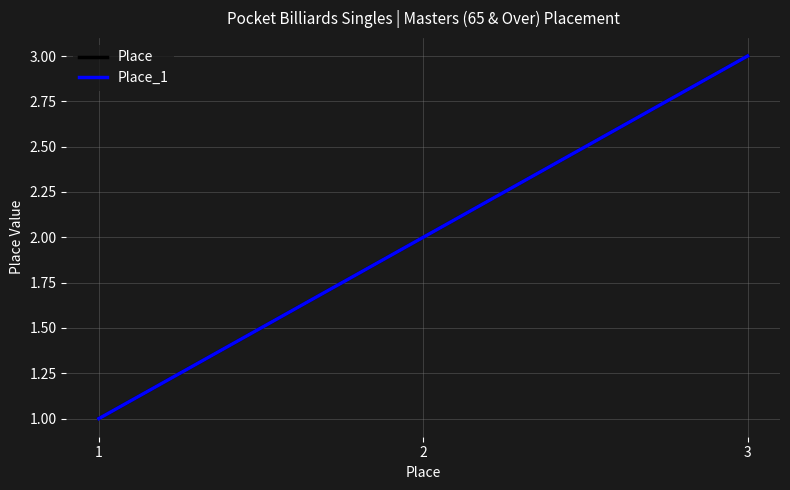

What is the value of the Place point at the 3rd from the left?

3